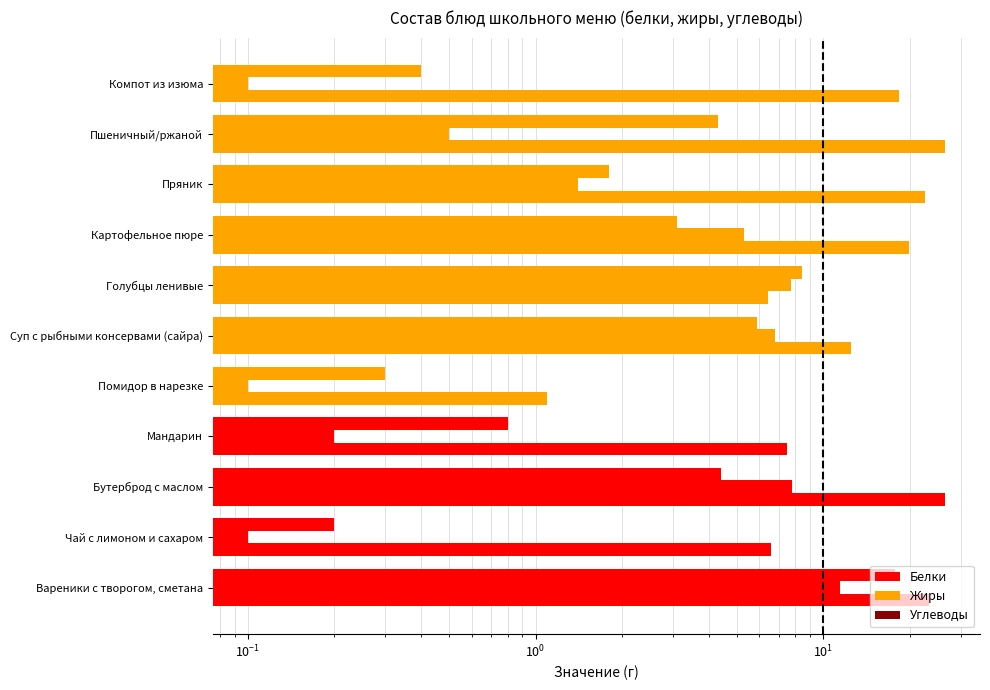

What is the difference between the maximum and minimum values in the Жиры series?

11.3